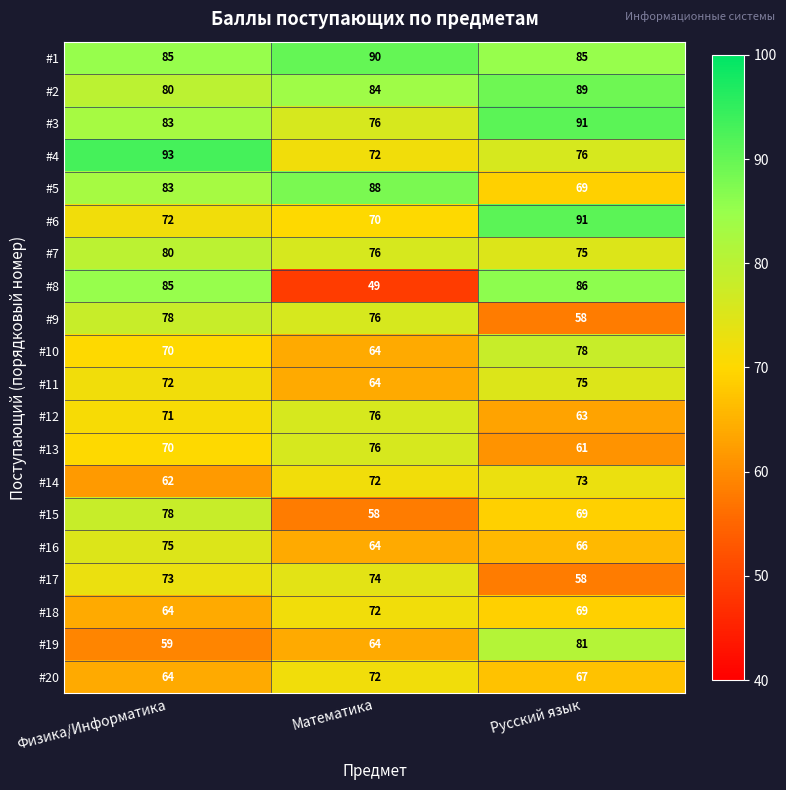

The #15 series shows 95 at Математика. True or false?

False